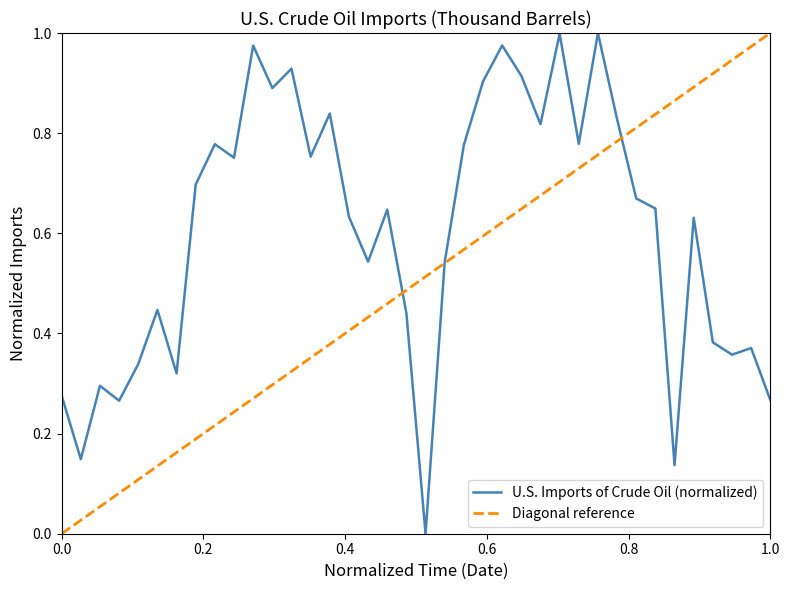

Reading left to right, extract all data points from this chart.

0.3	0.1	0.3	0.3	0.3	0.4	0.3	0.7	0.8	0.8	1.0	0.9	0.9	0.8	0.8	0.6	0.5	0.6	0.4	0.0	0.5	0.8	0.9	1.0	0.9	0.8	1.0	0.8	1.0	0.8	0.7	0.6	0.1	0.6	0.4	0.4	0.4	0.3